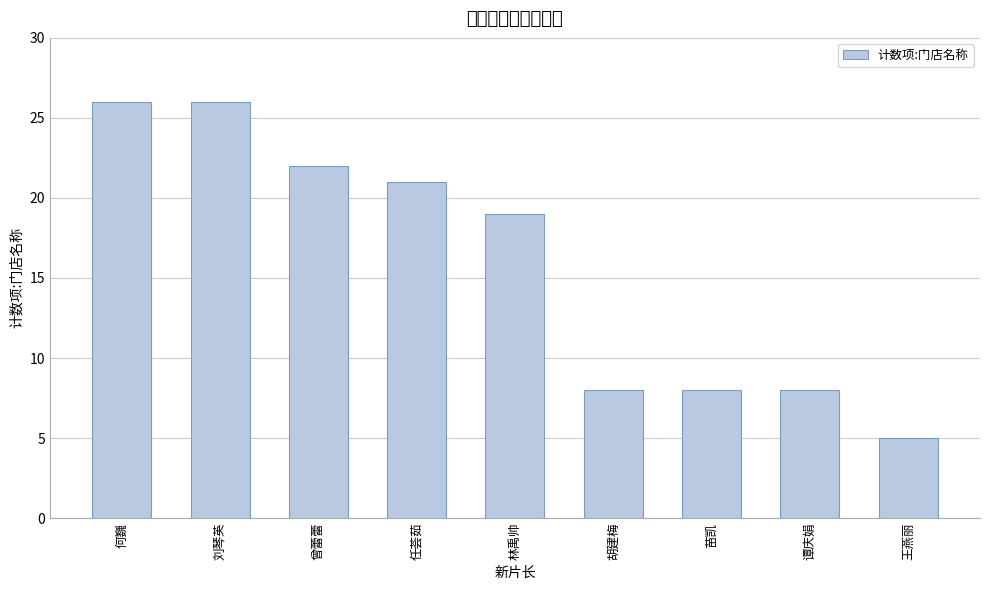

What is the difference between the maximum and minimum values?

21